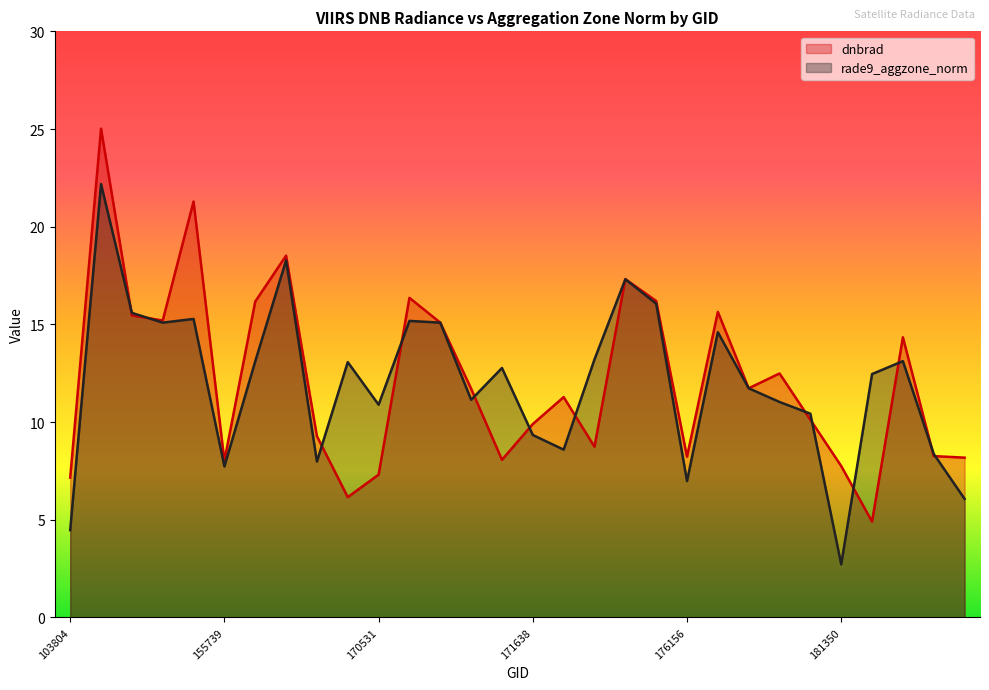

What is the sum of all rade9_aggzone_norm values?

359.9